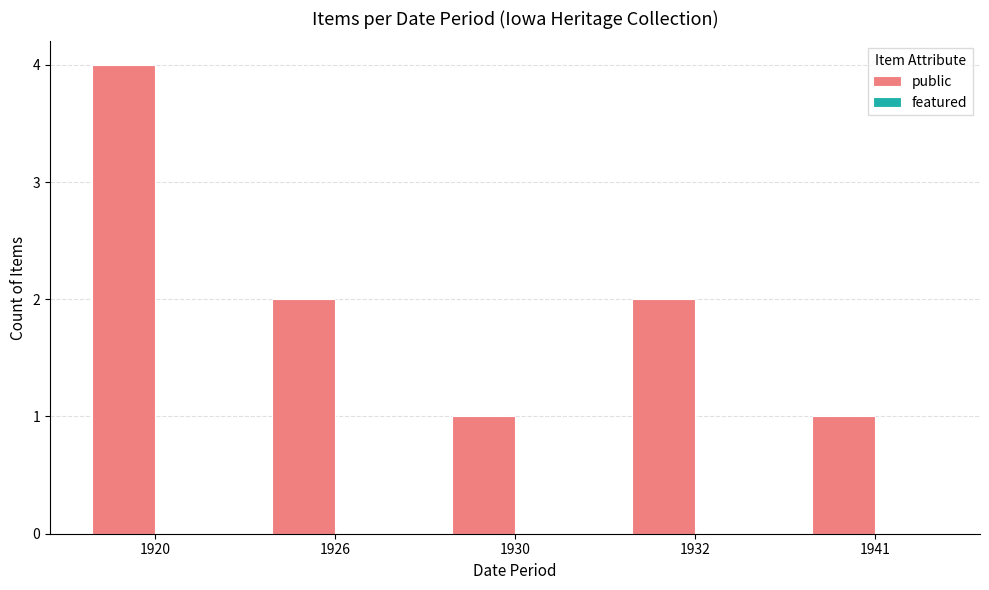

Between 1926 and 1930, which is larger?

1926